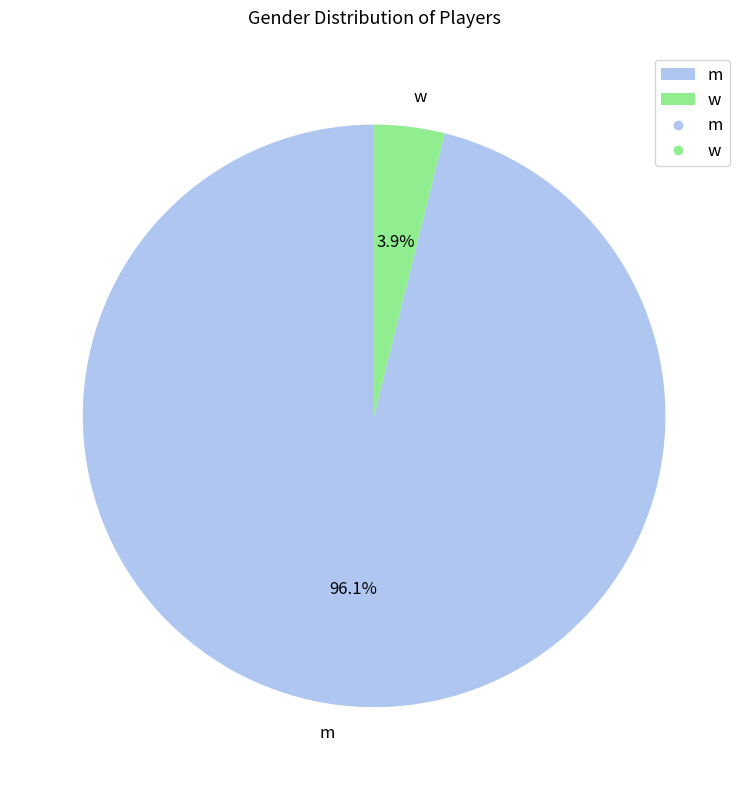

Rank the categories by value from lowest to highest.

w, m